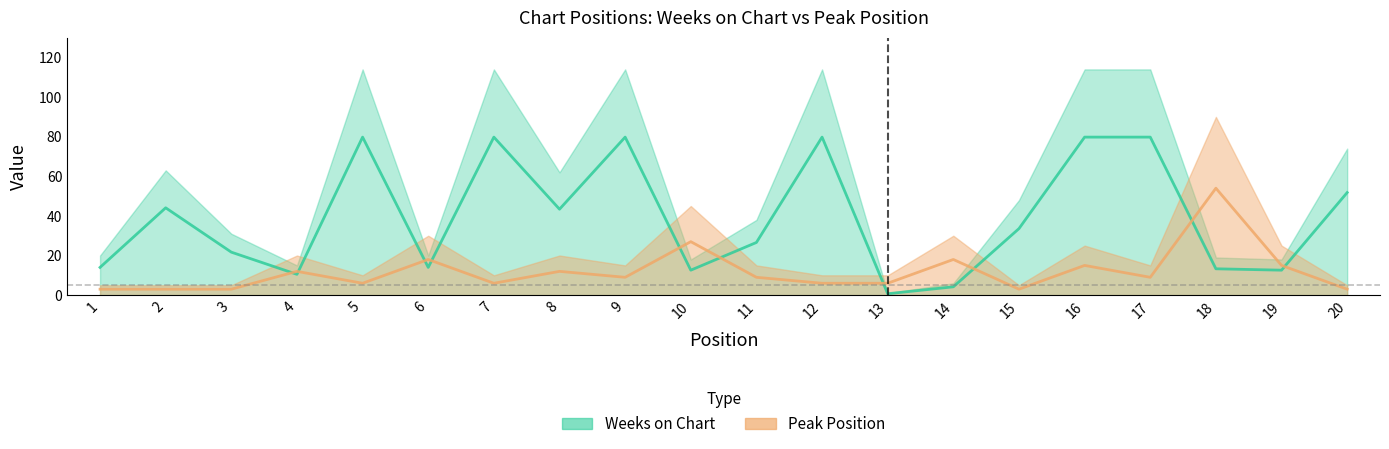

True or false: Peak Position and Weeks on Chart cross at least once.

True